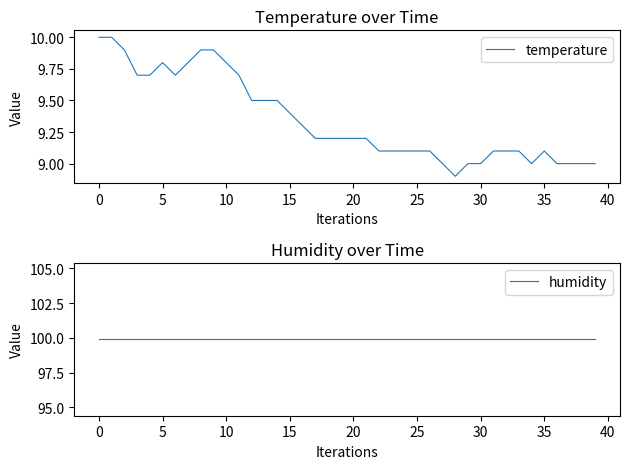

At how many categories does at least one series exceed 72?

40